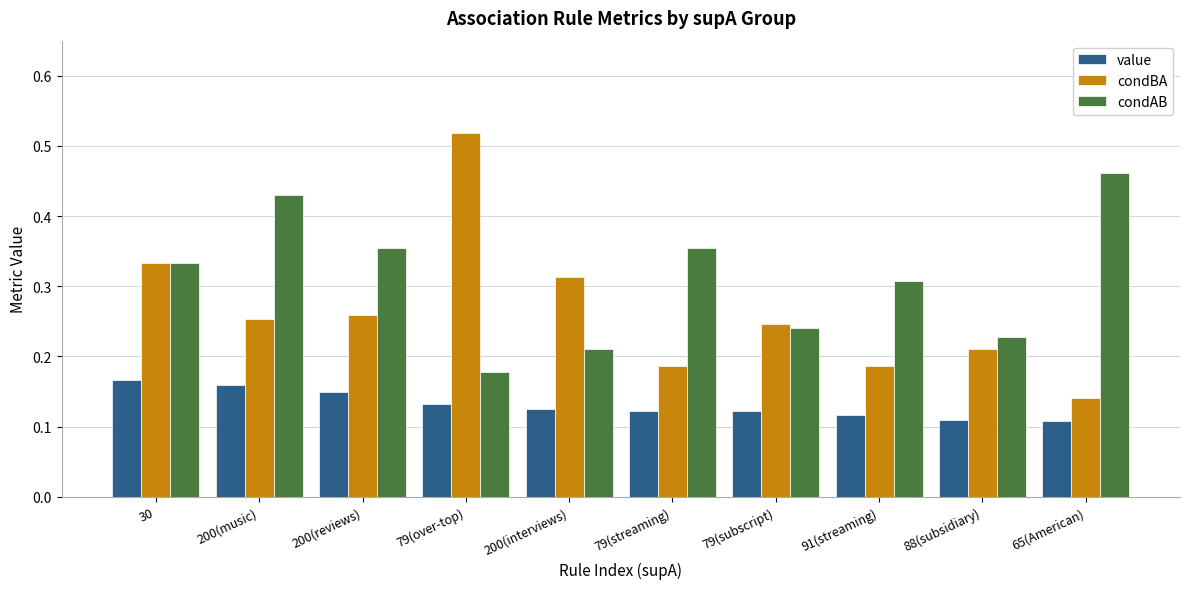

At 200(music), list the series in order from smallest to largest.

value, condBA, condAB